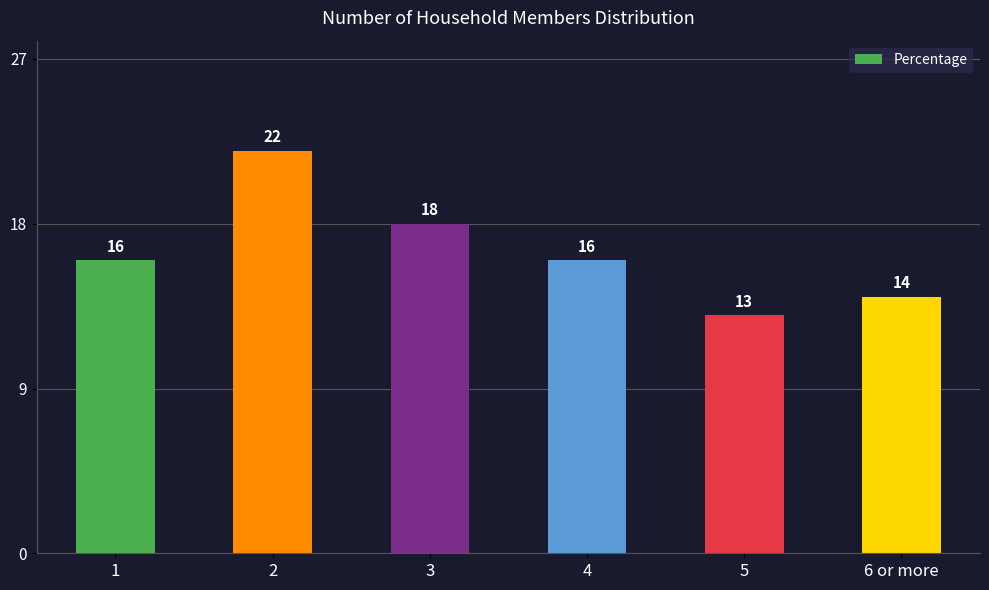

How many values are between 14 and 18?

4